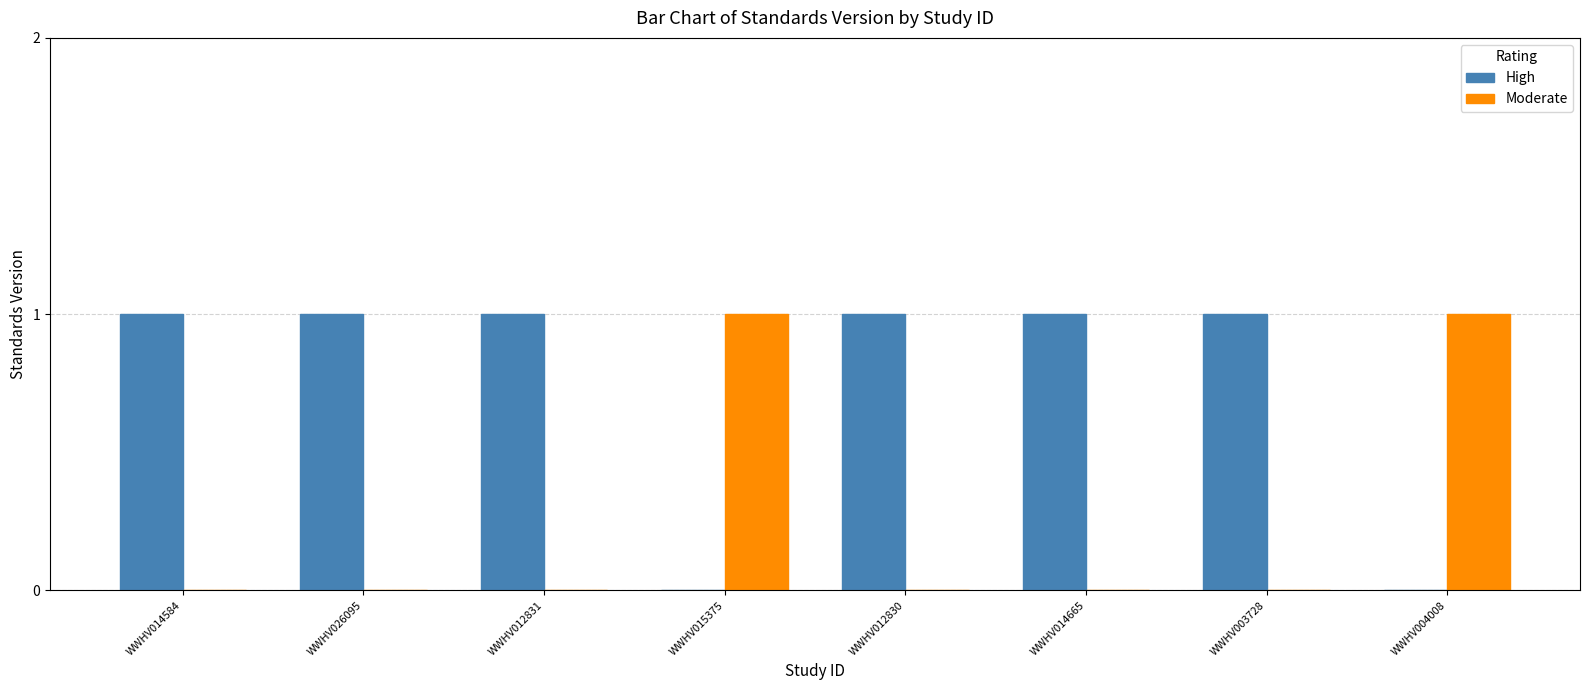

The value of High at WWHV003728 is 1. True or false?

True